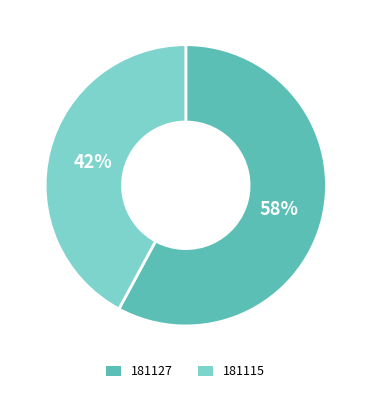

True or false: 181127 accounts for 44% of the total.

False